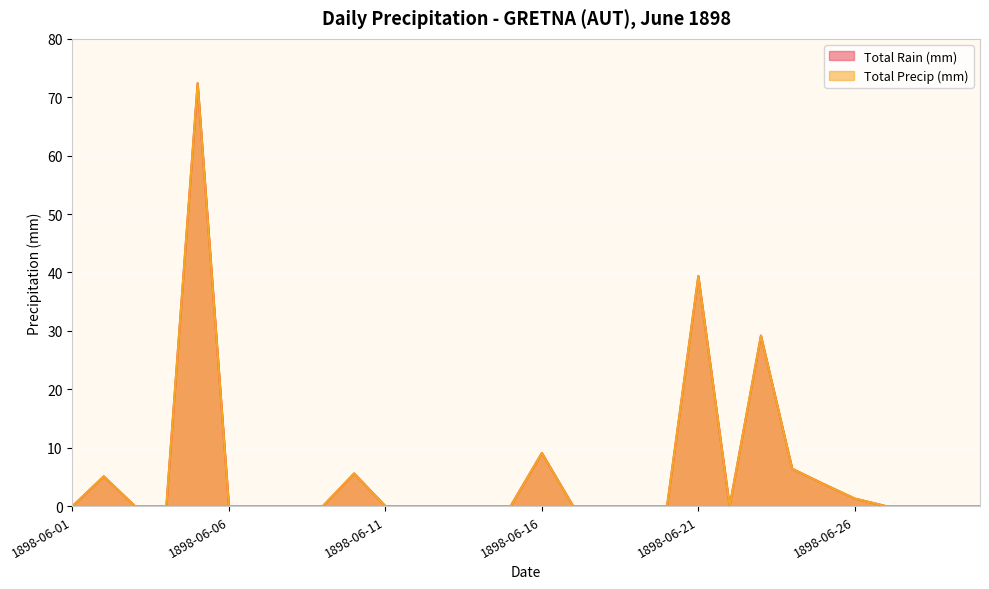

Reading left to right, what are all the values shown in this chart?

Total Rain (mm): 0.0	5.1	0.0	0.0	72.4	0.0	0.0	0.0	0.0	5.6	0.0	0.0	0.0	0.0	0.0	9.1	0.0	0.0	0.0	0.0	39.4	0.0	29.2	6.4	3.8	1.3	0.0	0.0	0.0	0.0
Total Precip (mm): 0.0	5.1	0.0	0.0	72.4	0.0	0.0	0.0	0.0	5.6	0.0	0.0	0.0	0.0	0.0	9.1	0.0	0.0	0.0	0.0	39.4	0.0	29.2	6.4	3.8	1.3	0.0	0.0	0.0	0.0